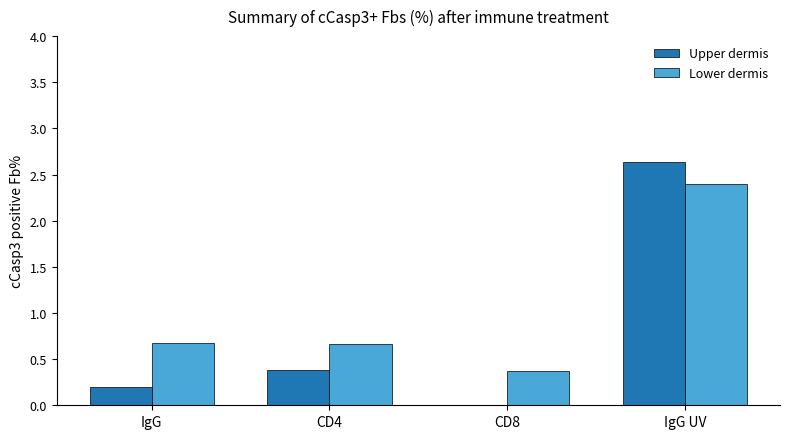

Where is Upper dermis nearest to the value 1?

CD4